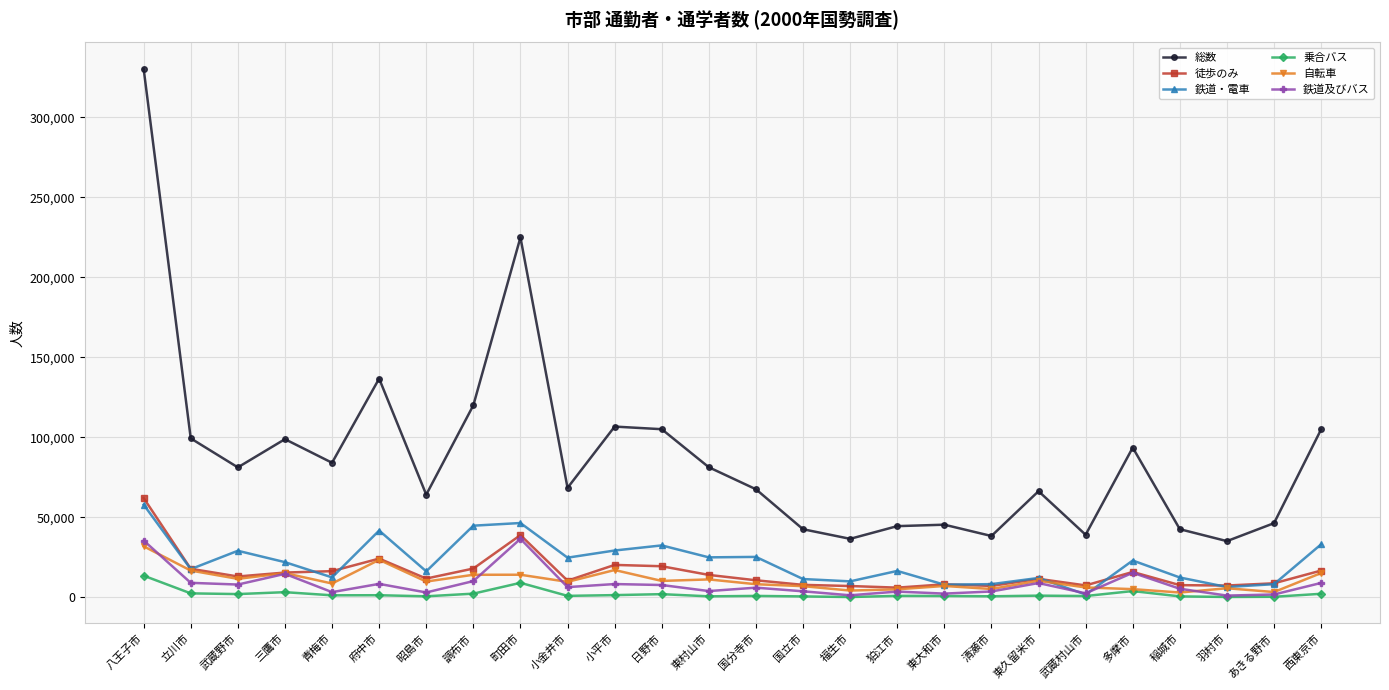

Which series has the largest range (max minus min)?

総数